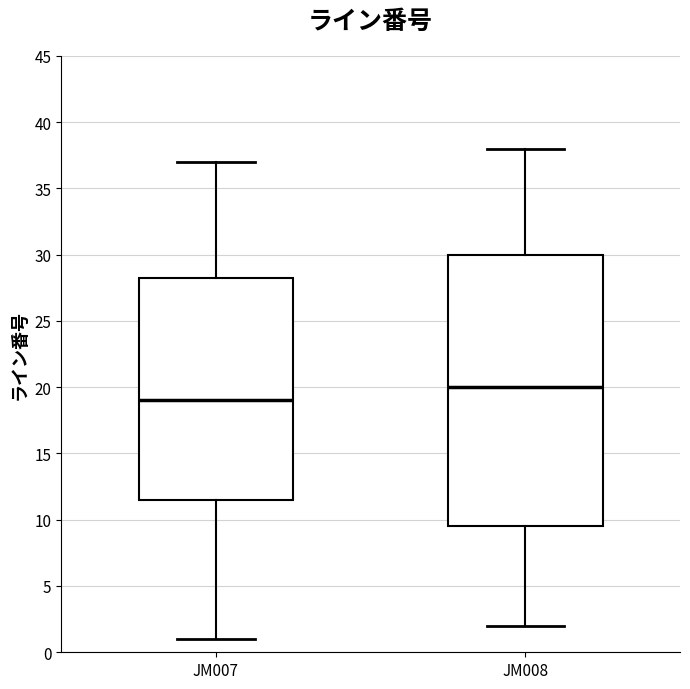

Which box is the tallest, from its lower edge to its upper edge?

JM008